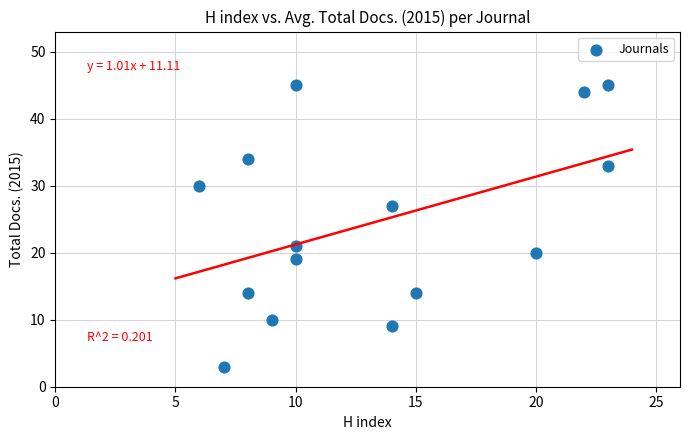

What is the range of Y values (max minus min)?

42